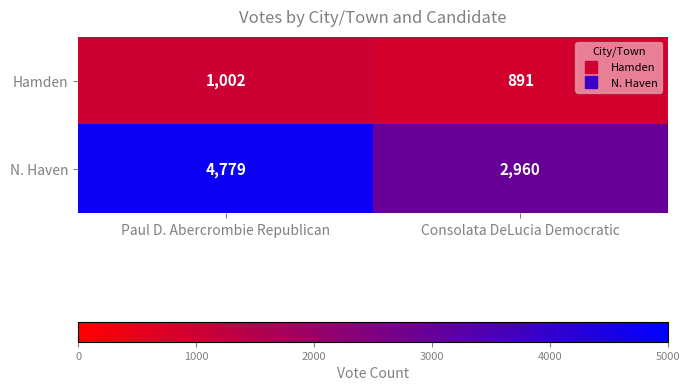

Which series has the largest range (max minus min)?

N. Haven